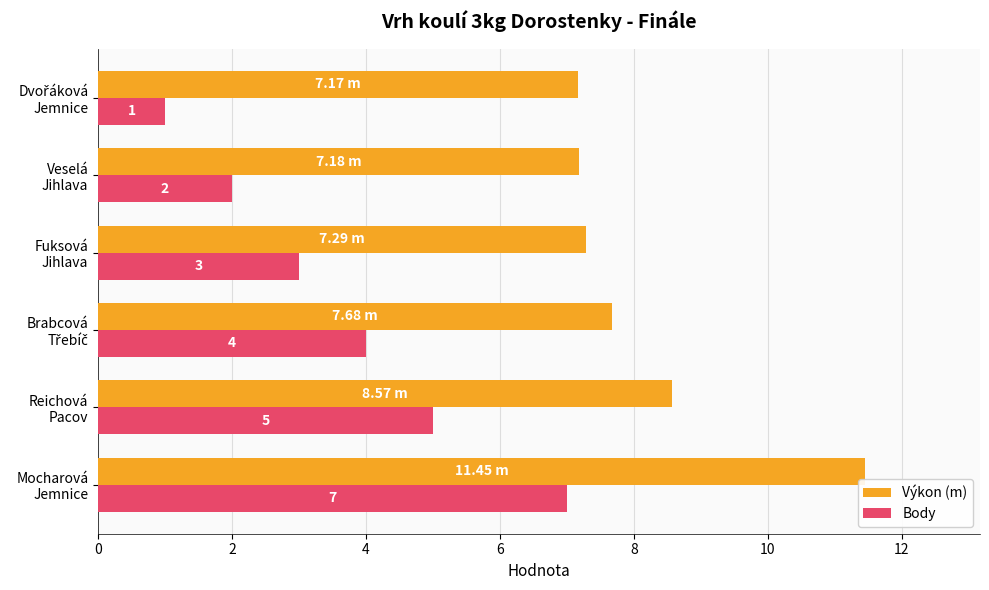

List the series in order of their peak value, lowest first.

Body, Výkon (m)